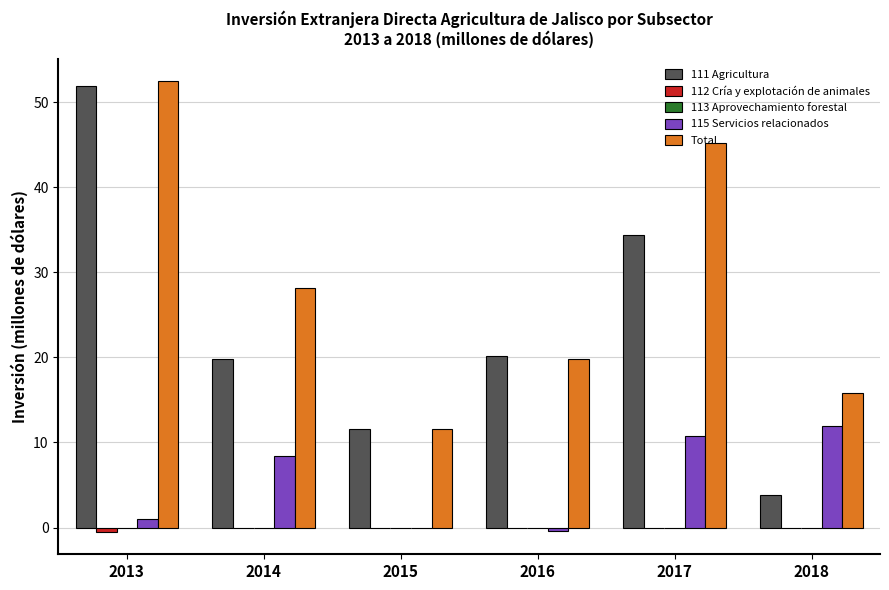

What is the maximum value shown in the chart?

52.5